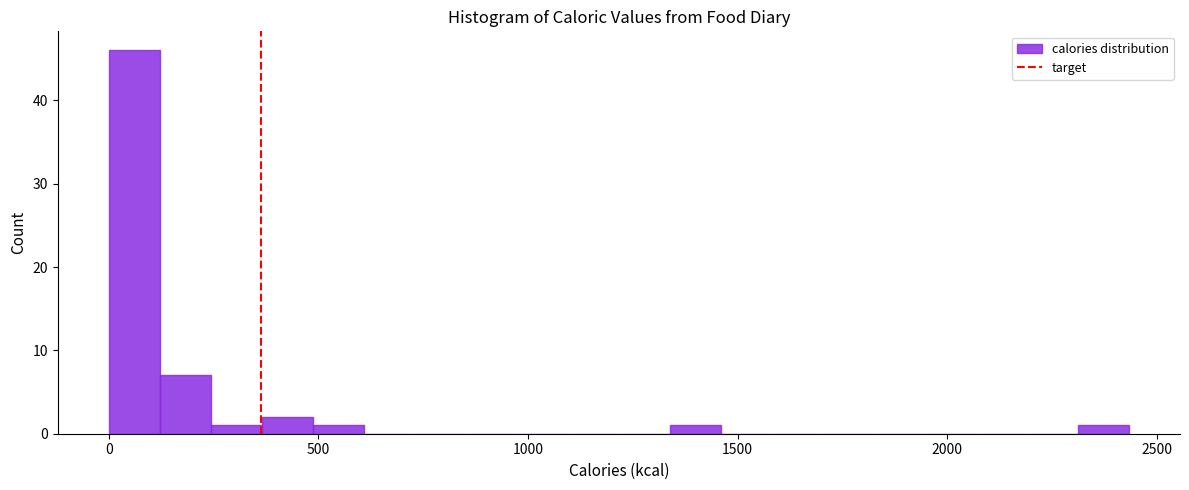

Read against the x-axis, roughly where is the centre of the tallest bar?

50